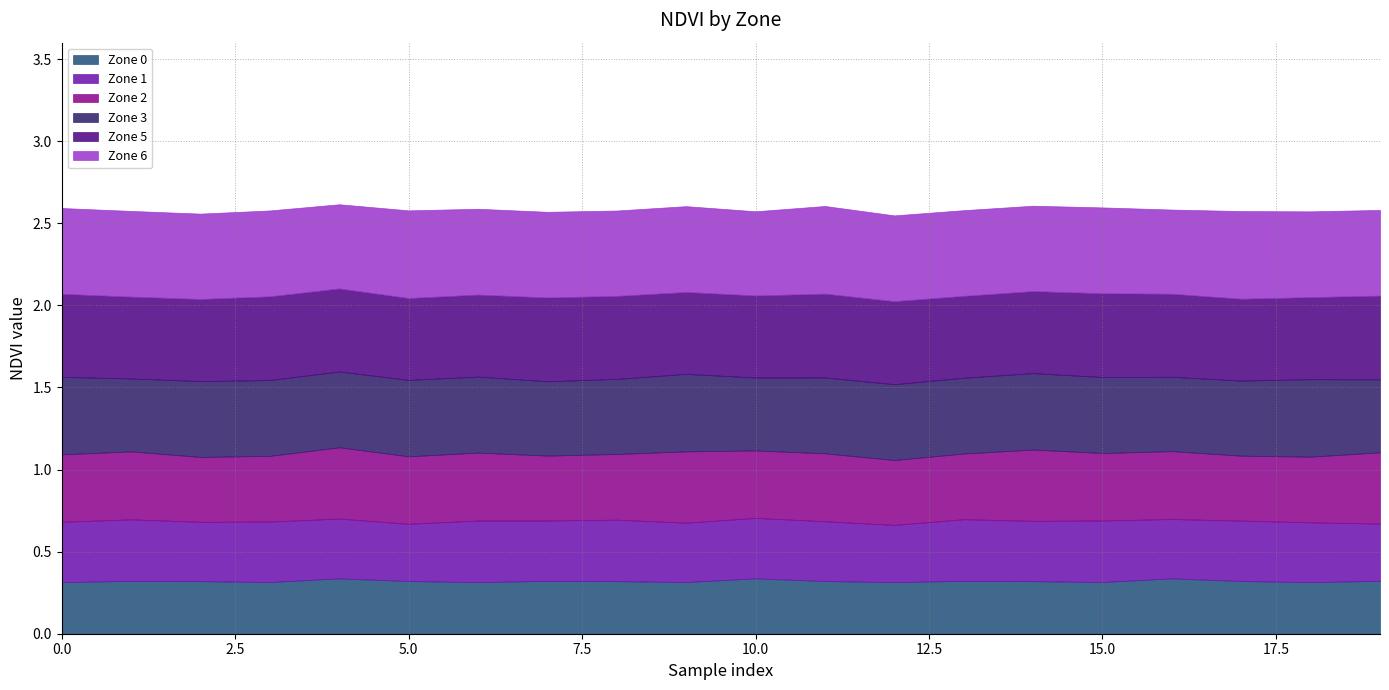

What is the sum of all Zone 0 values?

6.4